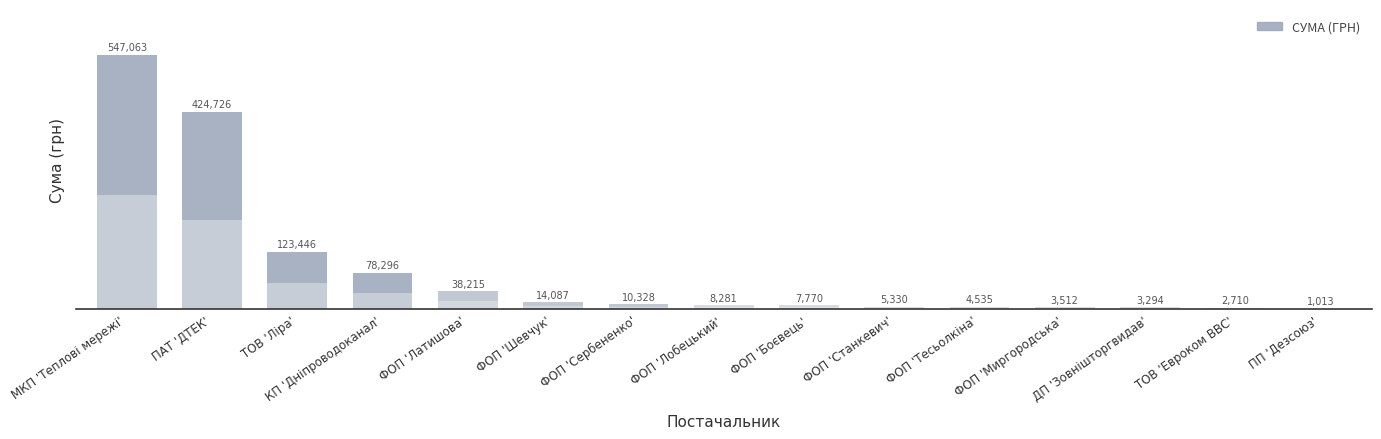

List the labels in order of value, smallest first.

ПП 'Дезсоюз', ТОВ 'Евроком ВВС', ДП 'Зовнішторгвидав', ФОП 'Миргородська', ФОП 'Тесьолкіна', ФОП 'Станкевич', ФОП 'Боєвець', ФОП 'Лобецький', ФОП 'Сербененко', ФОП 'Шевчук', ФОП 'Латишова', КП 'Дніпроводоканал', ТОВ 'Ліра', ПАТ 'ДТЕК', МКП 'Теплові мережі'